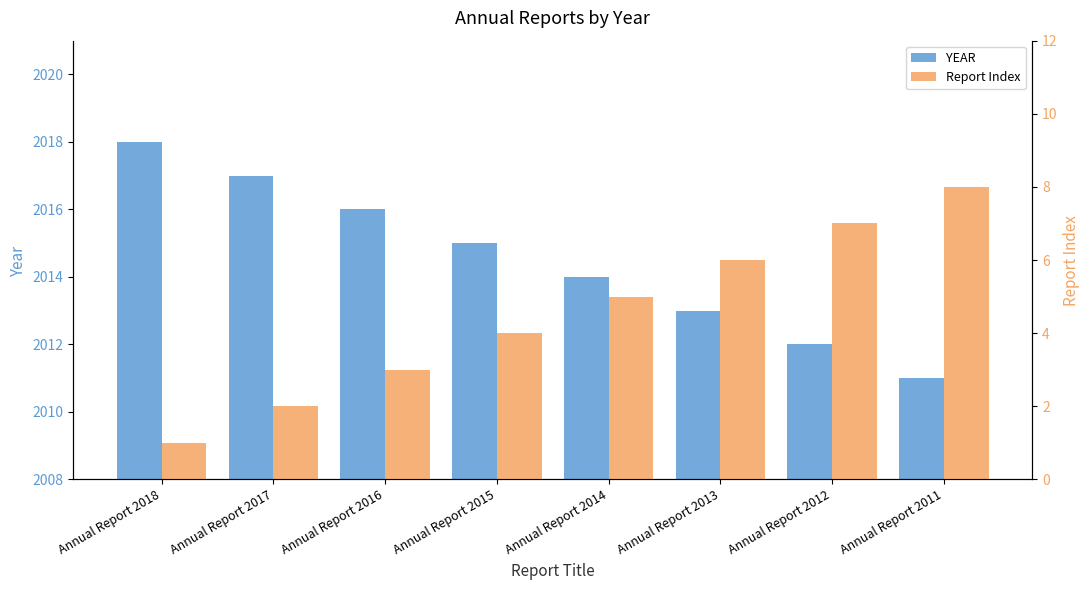

What is the approximate value of Report Index at Annual Report 2012?

7